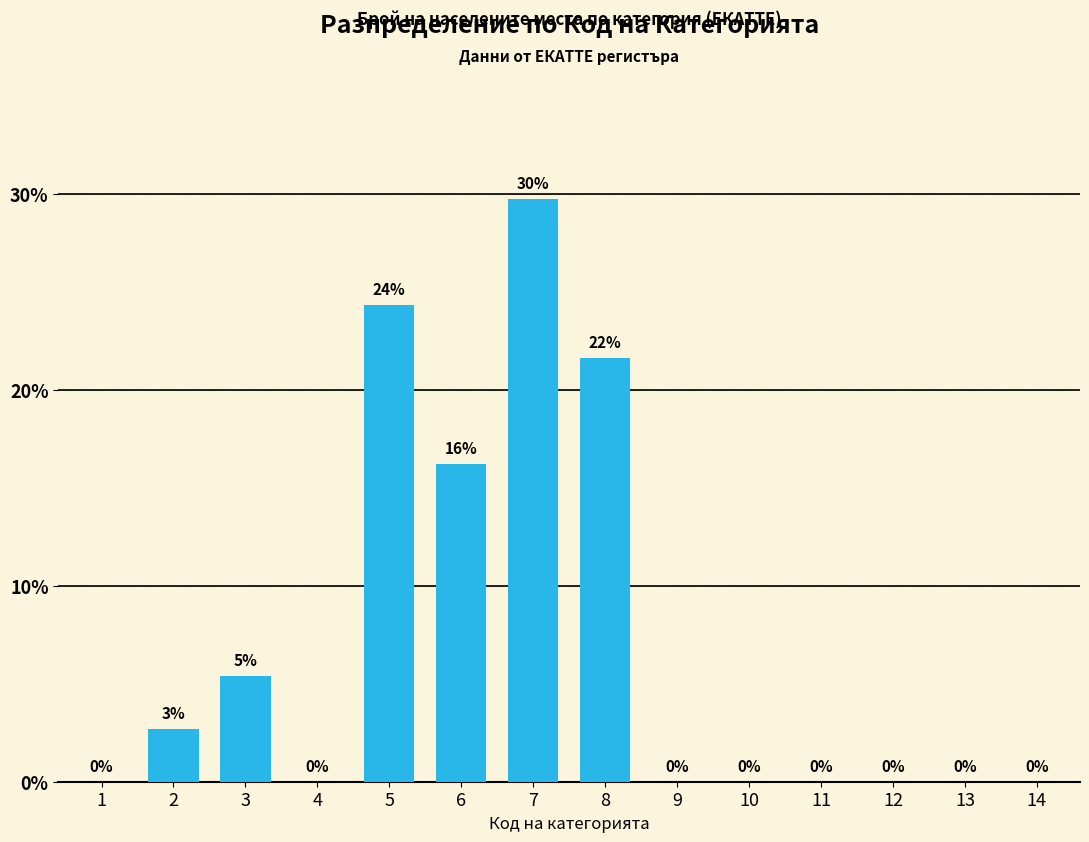

What is the sum of all values?

100.0